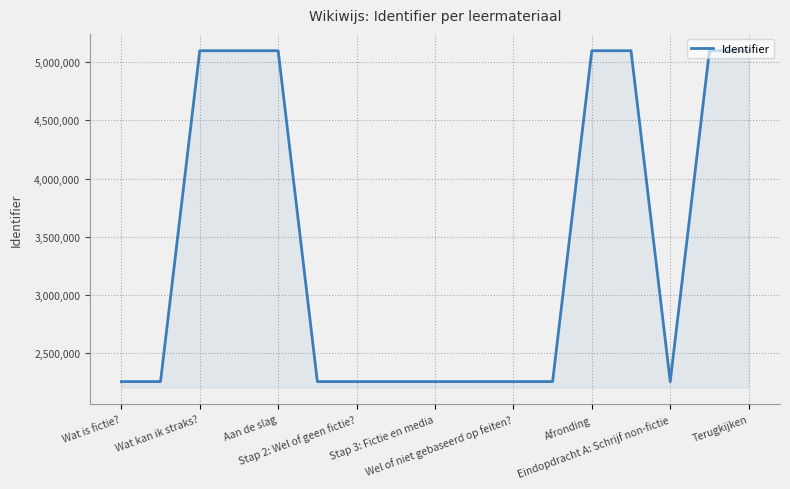

What is the smallest value displayed?

2256690